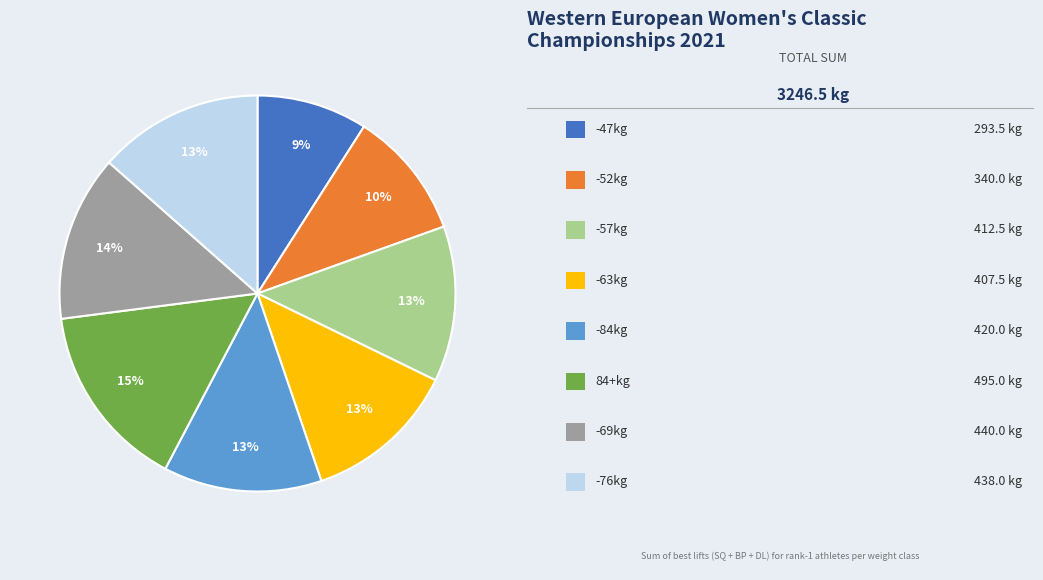

To the nearest percent, what is the difference between the largest and smallest slice percentages?

6%